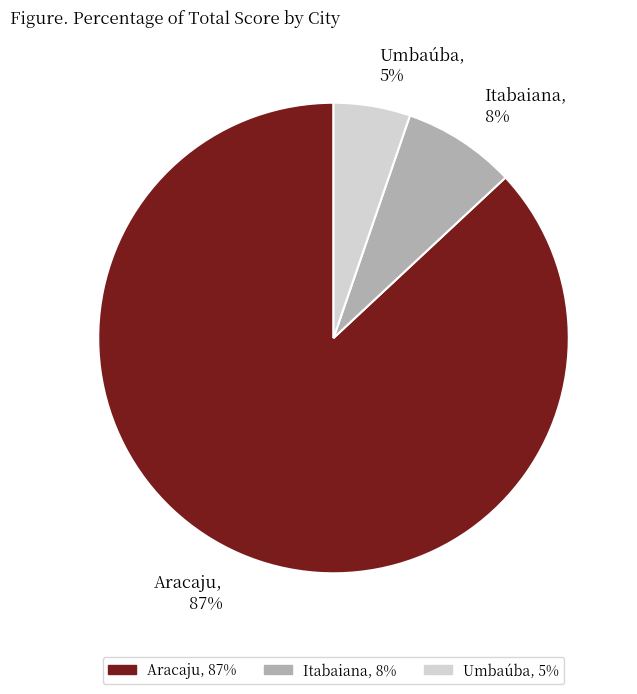

Which has a higher value, Itabaiana, 8% or Aracaju, 87%?

Aracaju, 87%